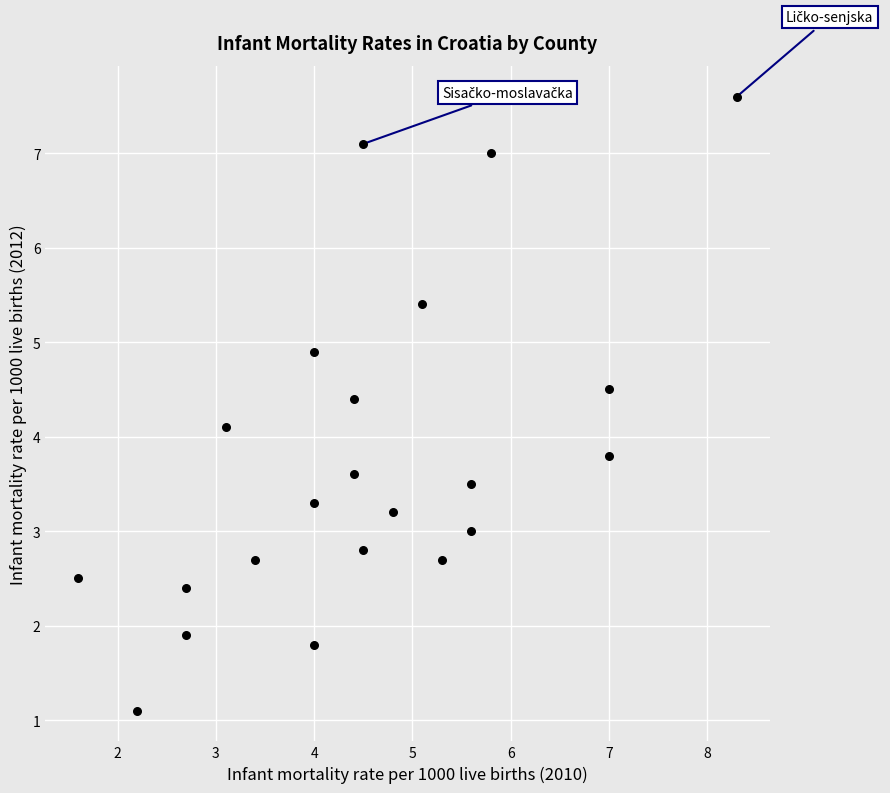

What is the range of X values (max minus min)?

6.7